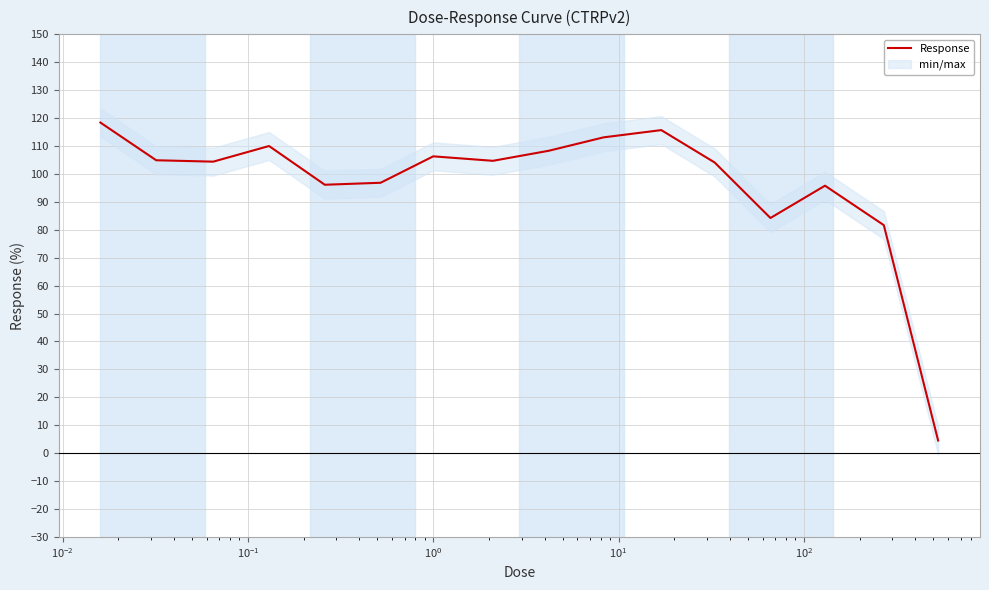

What is the highest value of the Response series?

118.4